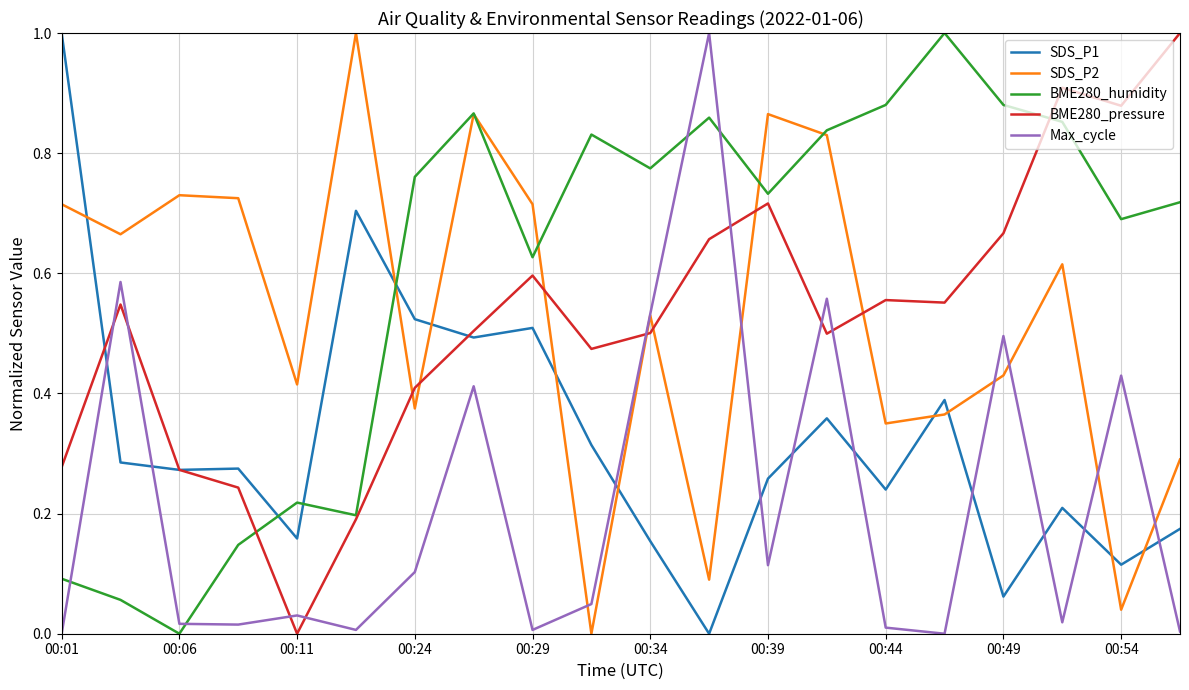

How many times do BME280_pressure and Max_cycle cross each other?

8